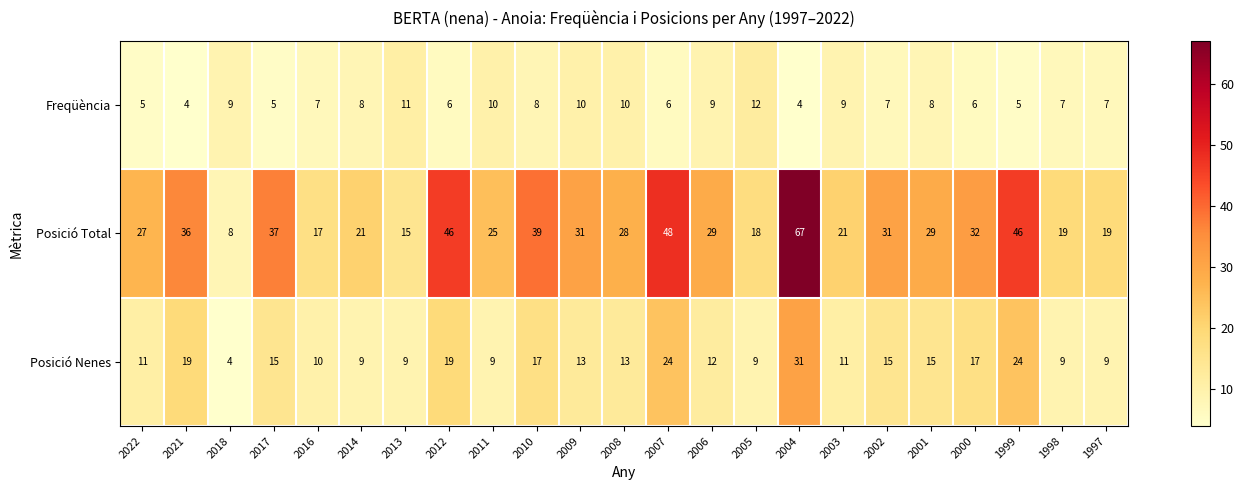

The value of Posició Nenes at 2021 is 32. True or false?

False